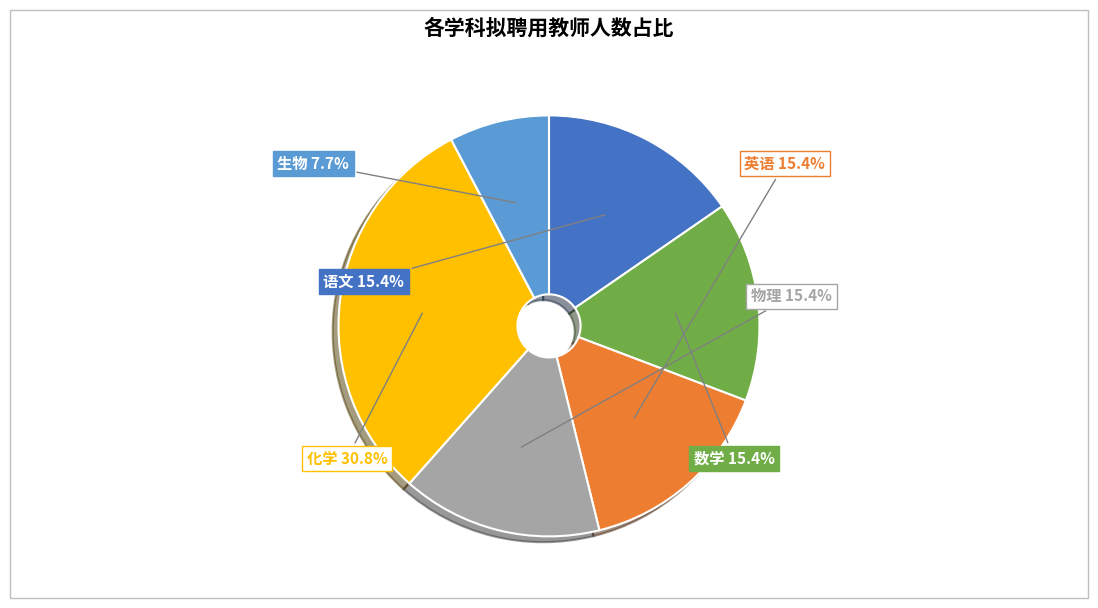

Is there any slice that represents more than half of the pie?

No